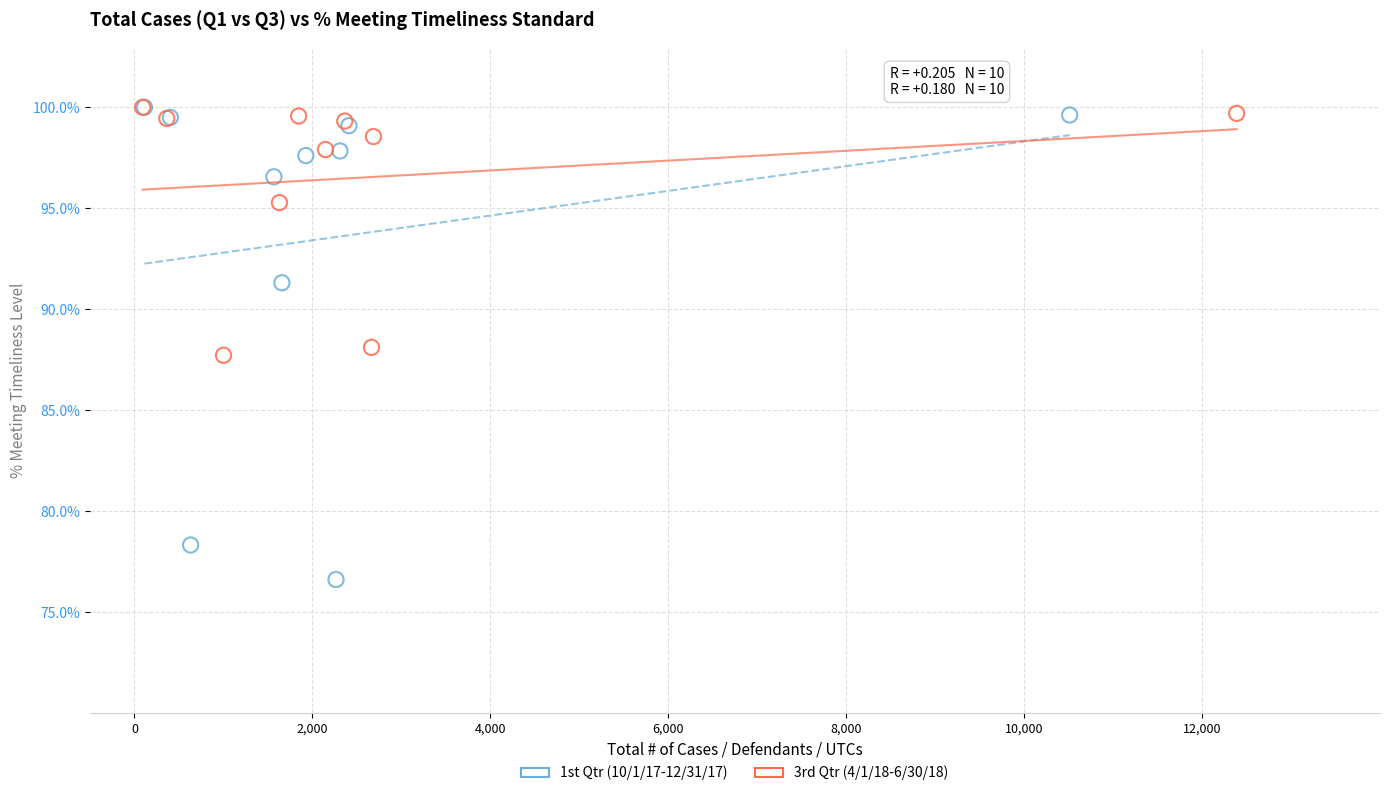

What are all the series names shown in the legend?

1st Qtr (10/1/17-12/31/17), 3rd Qtr (4/1/18-6/30/18)